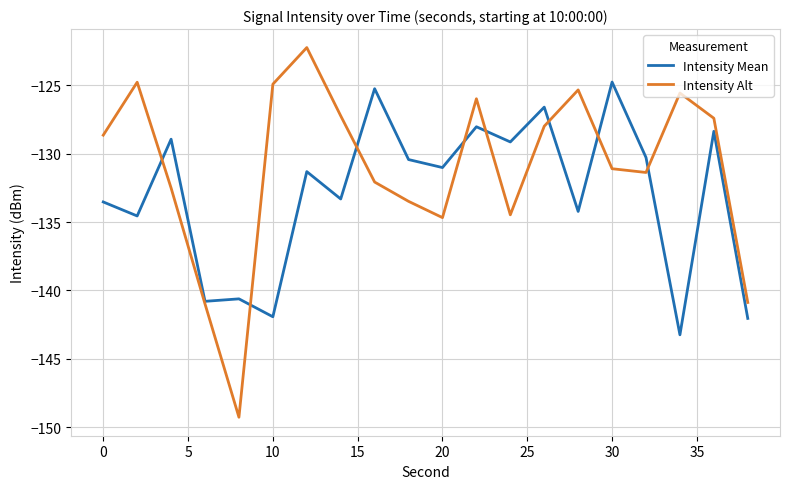

What is the maximum value shown in the chart?

-122.2